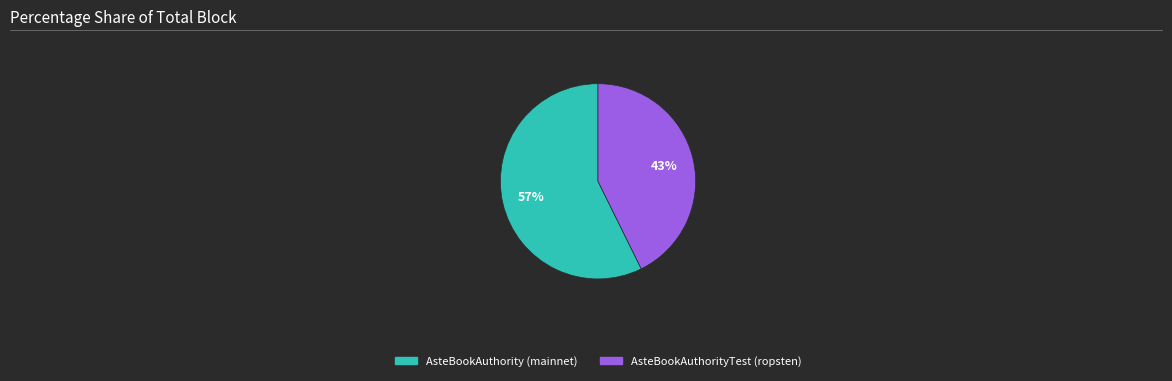

Is AsteBookAuthorityTest (ropsten) the majority of the pie?

No